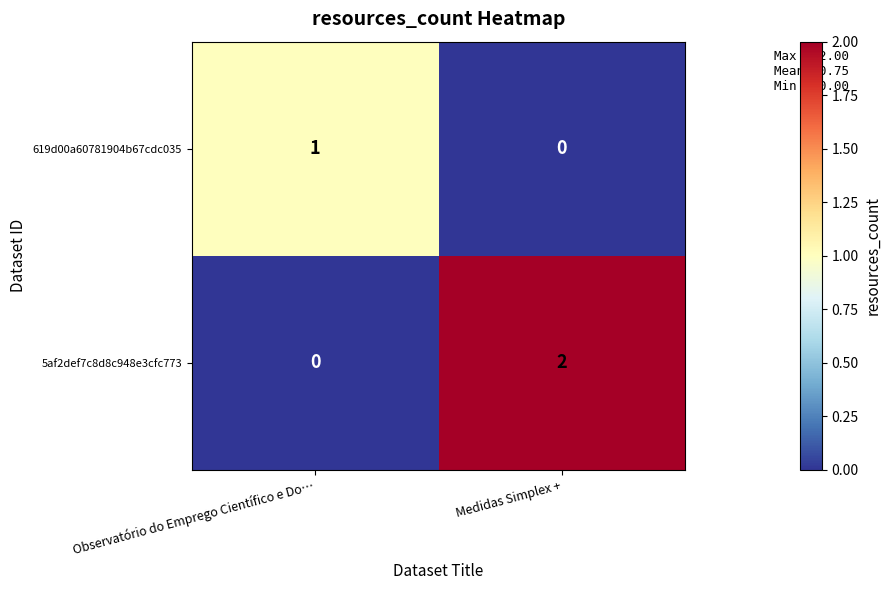

At Medidas Simplex +, list the series in order from largest to smallest.

5af2def7c8d8c948e3cfc773, 619d00a60781904b67cdc035